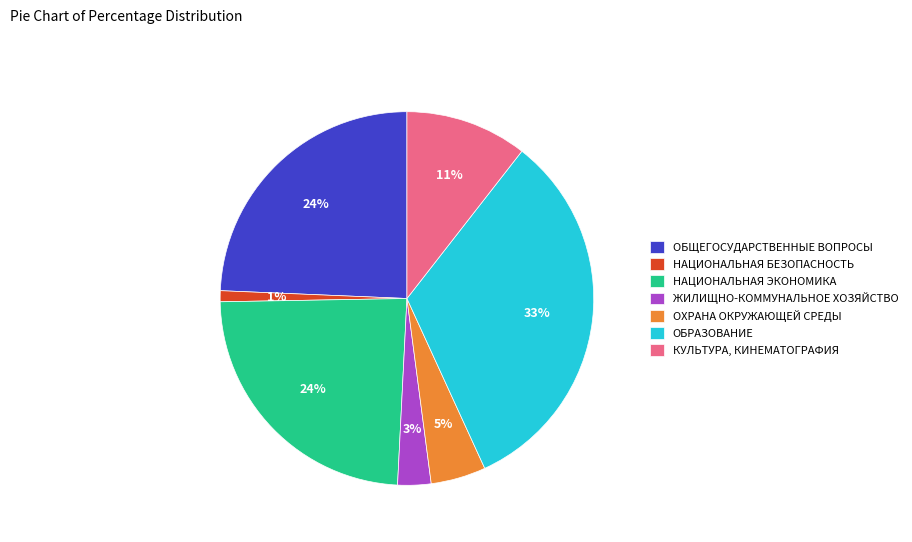

Is the sum of ОБЩЕГОСУДАРСТВЕННЫЕ ВОПРОСЫ and КУЛЬТУРА, КИНЕМАТОГРАФИЯ greater than half?

No